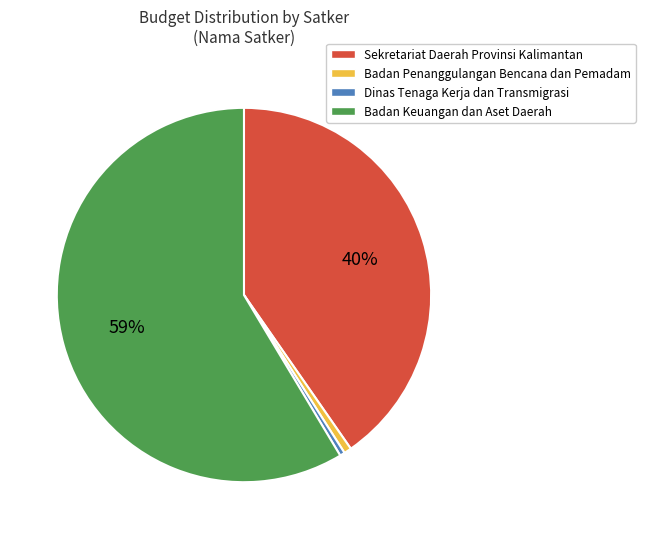

To the nearest percent, what portion does Badan Keuangan dan Aset Daerah represent?

59%